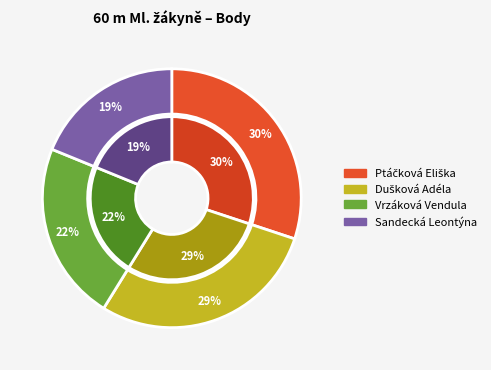

Does Sandecká Leontýna account for over 50% of the chart?

No